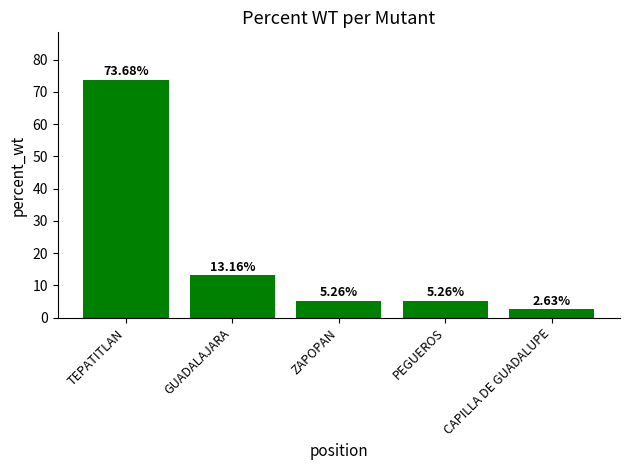

Does the chart contain any negative values?

No